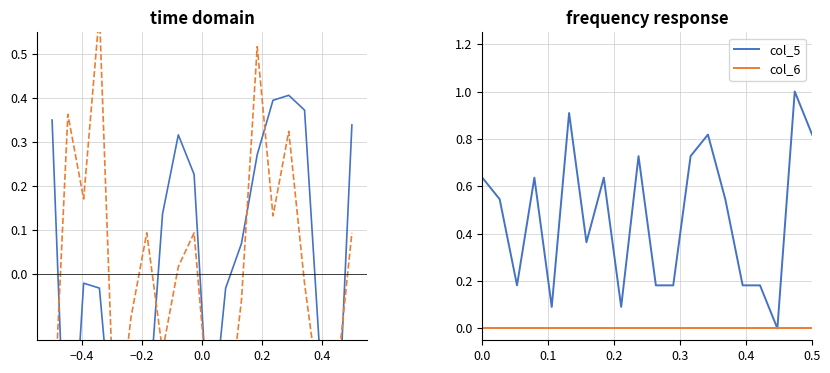

The col_5 series shows 1.1 at 0.0. True or false?

False